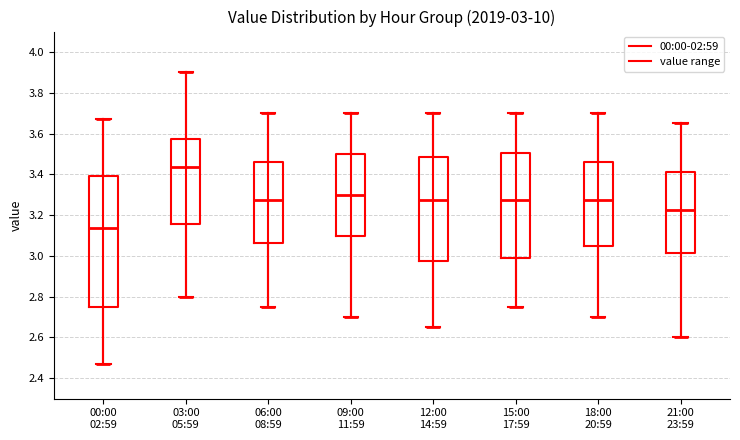

Which box is the tallest, from its lower edge to its upper edge?

00:00 02:59